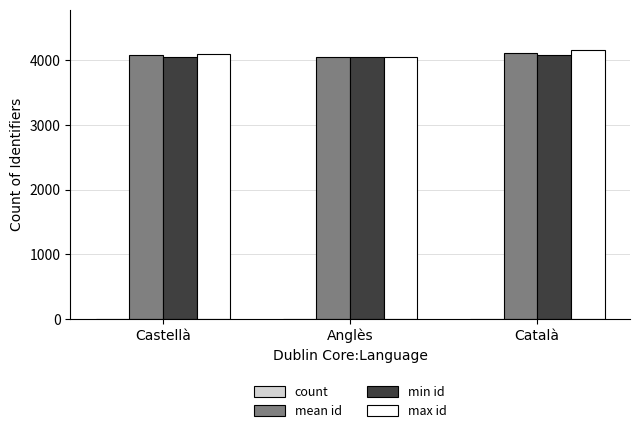

Which label corresponds to the largest value in the chart?

Català